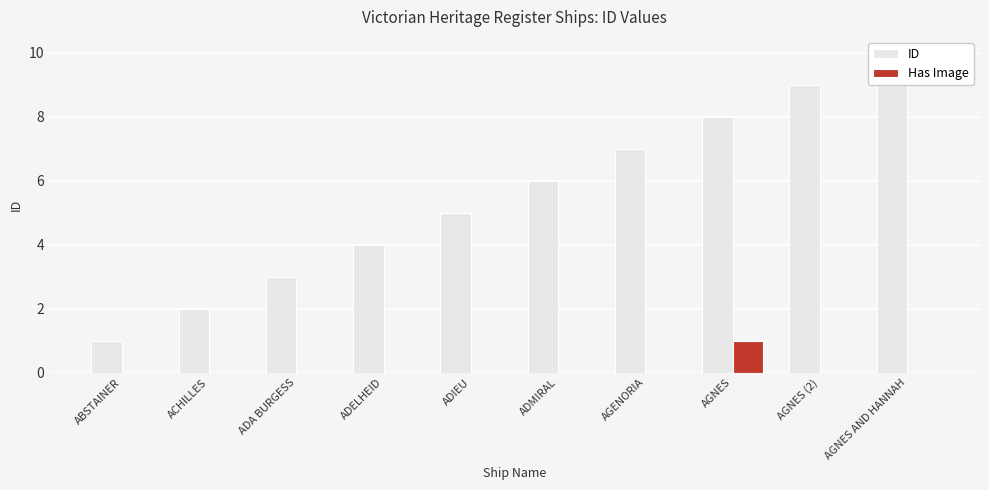

At how many categories does at least one series exceed 4?

6